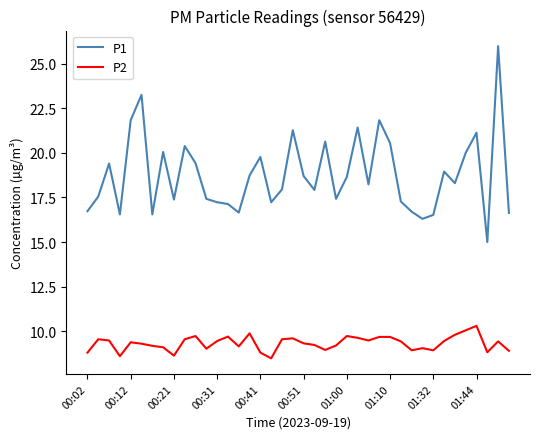

List the series in order of their overall mean, lowest first.

P2, P1